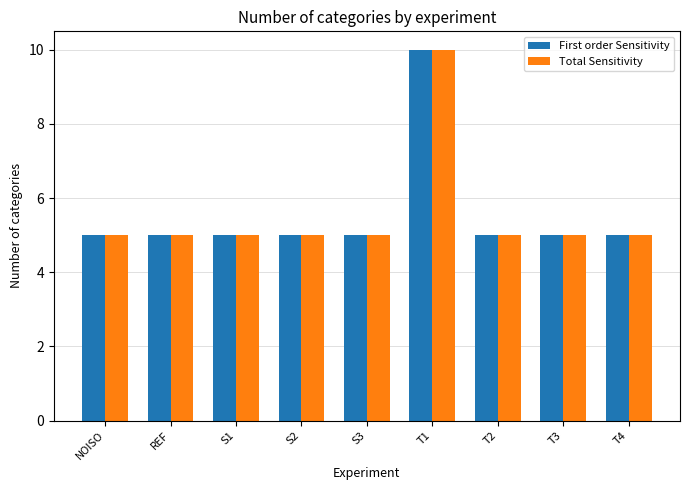

How many groups of bars are there?

9